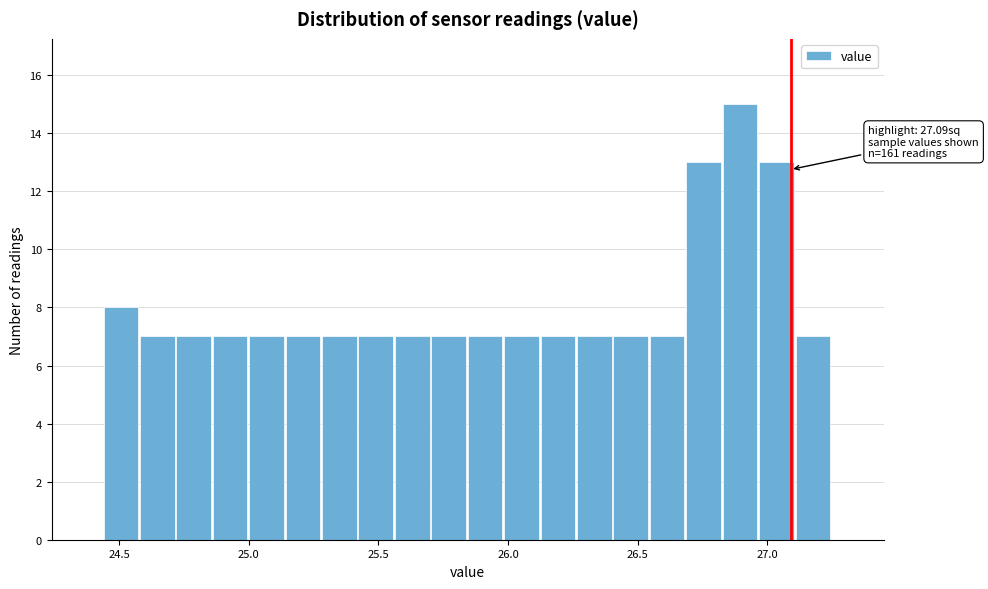

Read against the x-axis, roughly where is the centre of the tallest bar?

26.90